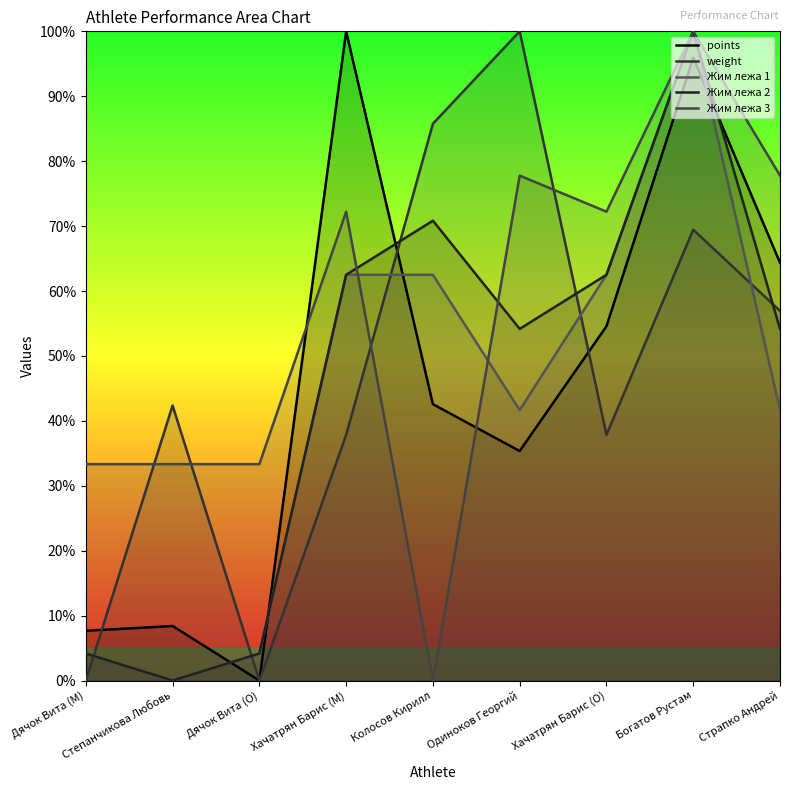

What is the difference between the maximum and second lowest values in the points series?

92.3